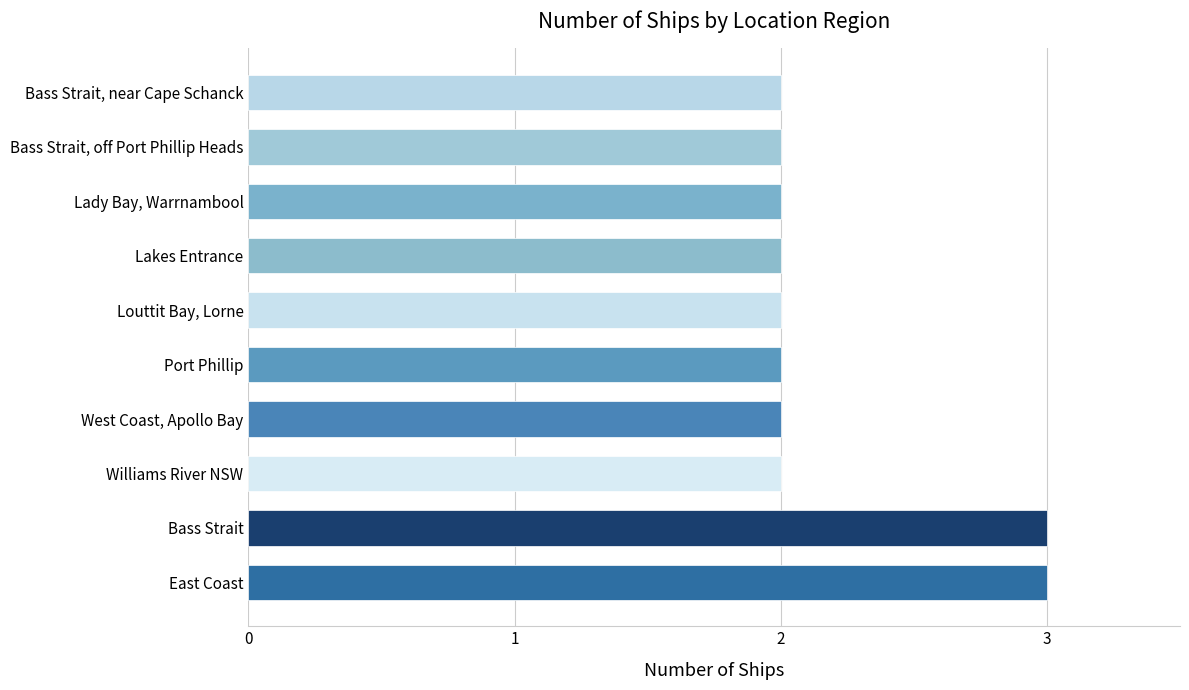

Which has a higher value, East Coast or Louttit Bay, Lorne?

East Coast